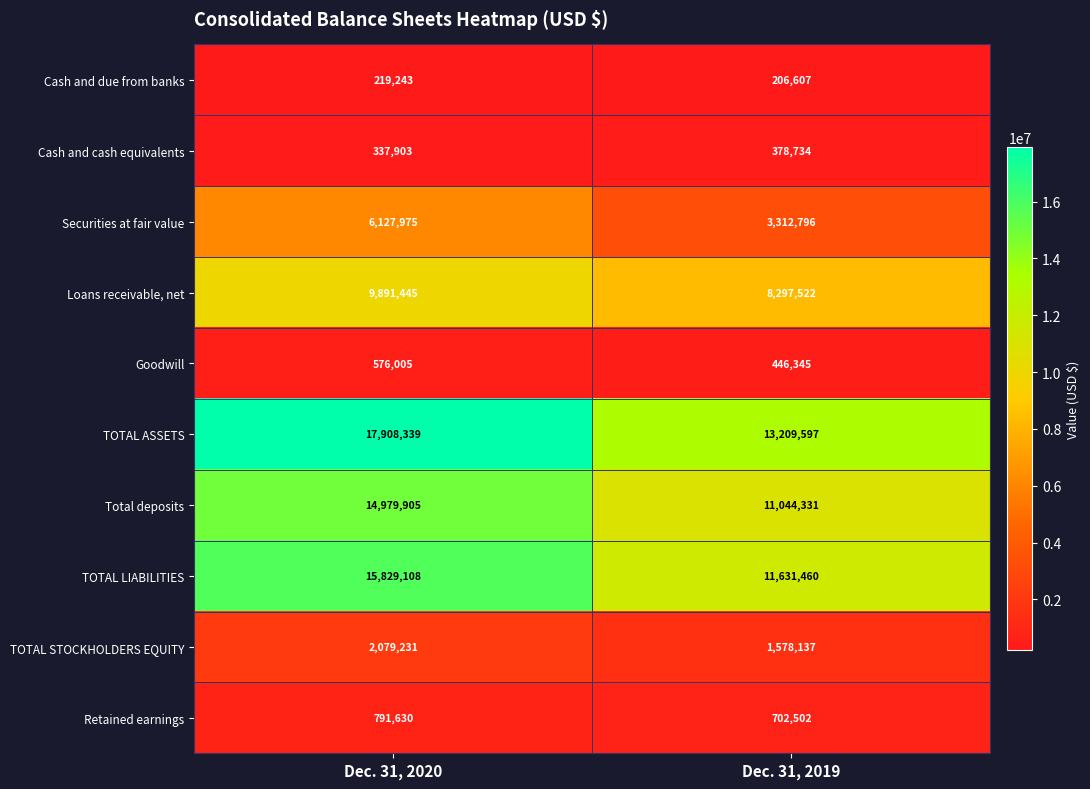

Reading right to left, transcribe all the data shown in this chart.

Cash and due from banks: Dec. 31, 2019=206607	Dec. 31, 2020=219243
Cash and cash equivalents: Dec. 31, 2019=378734	Dec. 31, 2020=337903
Securities at fair value: Dec. 31, 2019=3312796	Dec. 31, 2020=6127975
Loans receivable, net: Dec. 31, 2019=8297522	Dec. 31, 2020=9891445
Goodwill: Dec. 31, 2019=446345	Dec. 31, 2020=576005
TOTAL ASSETS: Dec. 31, 2019=13209597	Dec. 31, 2020=17908339
Total deposits: Dec. 31, 2019=11044331	Dec. 31, 2020=14979905
TOTAL LIABILITIES: Dec. 31, 2019=11631460	Dec. 31, 2020=15829108
TOTAL STOCKHOLDERS EQUITY: Dec. 31, 2019=1578137	Dec. 31, 2020=2079231
Retained earnings: Dec. 31, 2019=702502	Dec. 31, 2020=791630